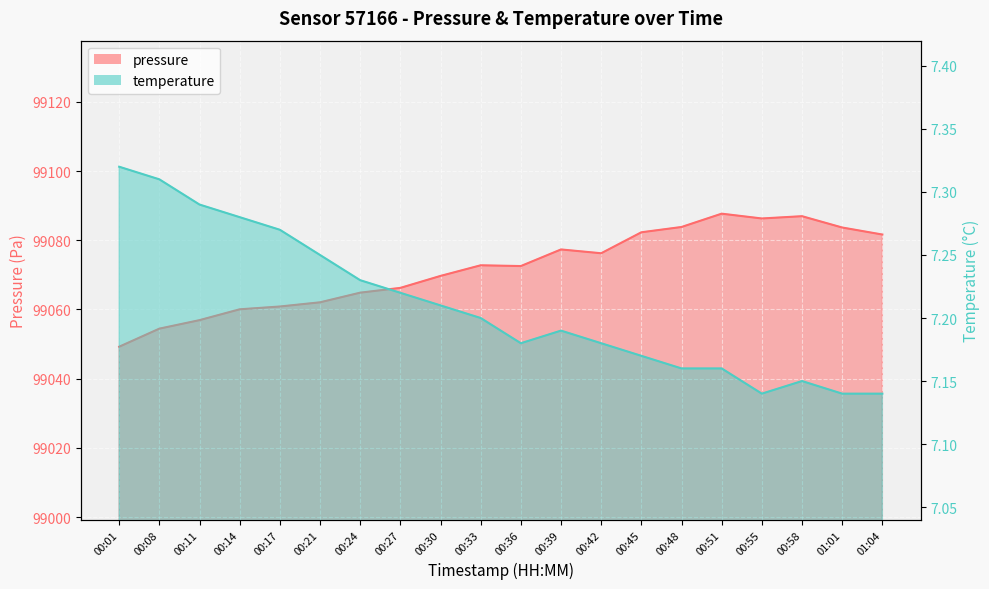

How many lines are shown in the chart?

2